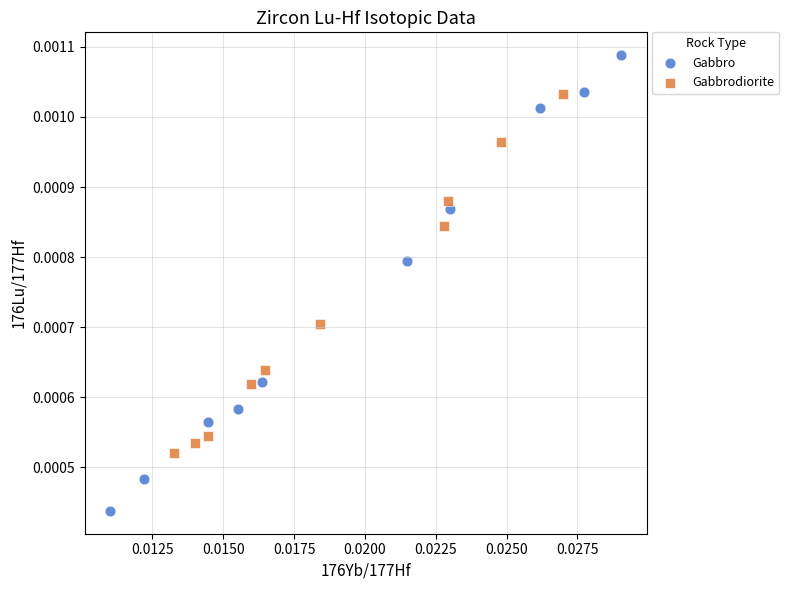

What are all the series names shown in the legend?

Gabbro, Gabbrodiorite